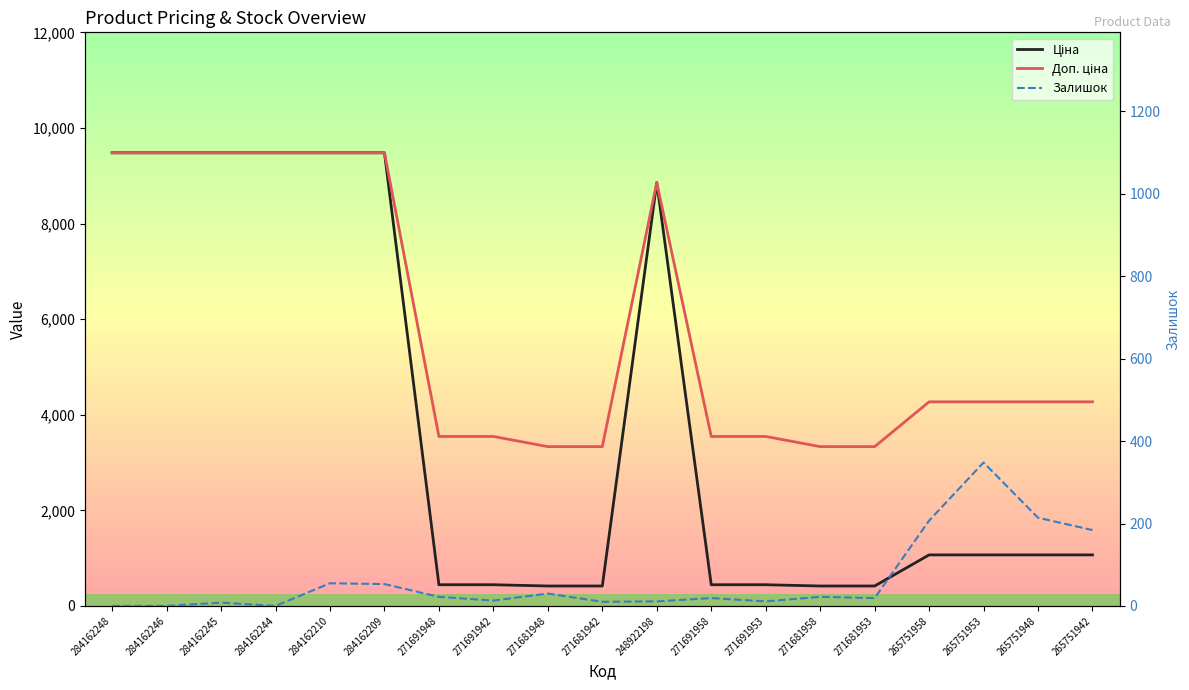

Is the value of Ціна at 271681942 greater than the value of Залишок at 284162246?

Yes